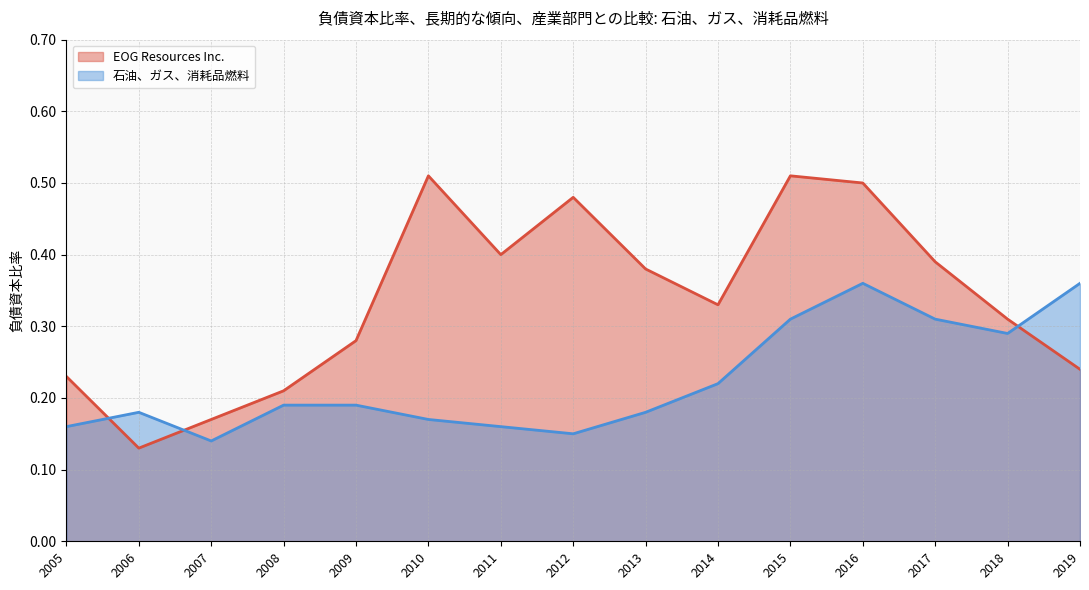

Does the chart display data point markers on the line(s)?

No